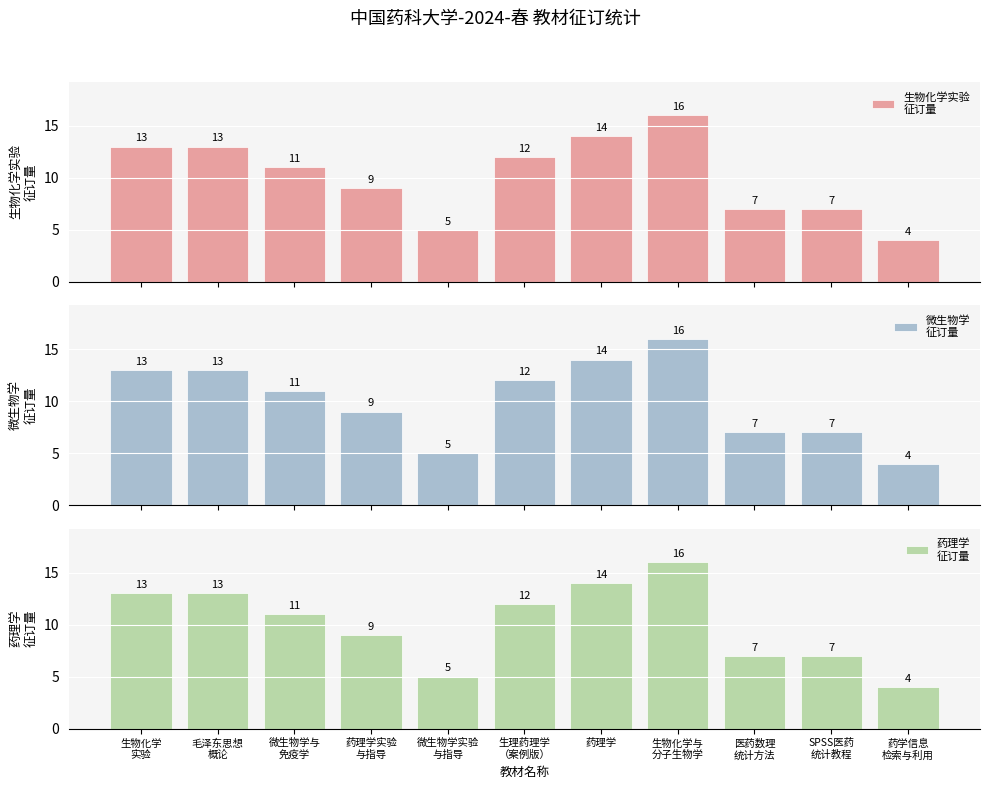

What is the maximum value shown in the chart?

16